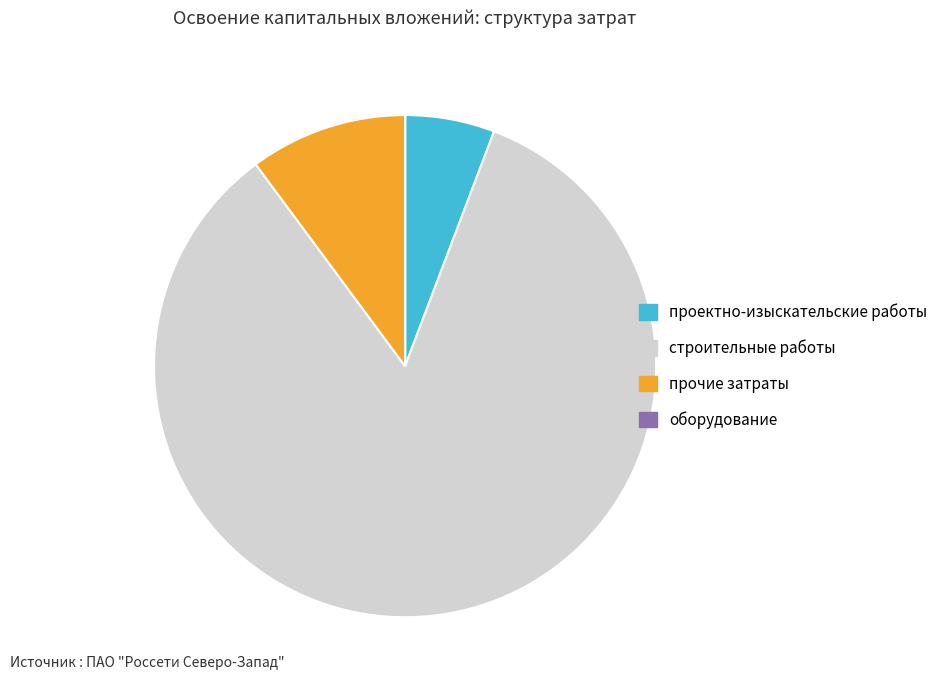

Which has a higher value, прочие затраты or проектно-изыскательские работы?

прочие затраты